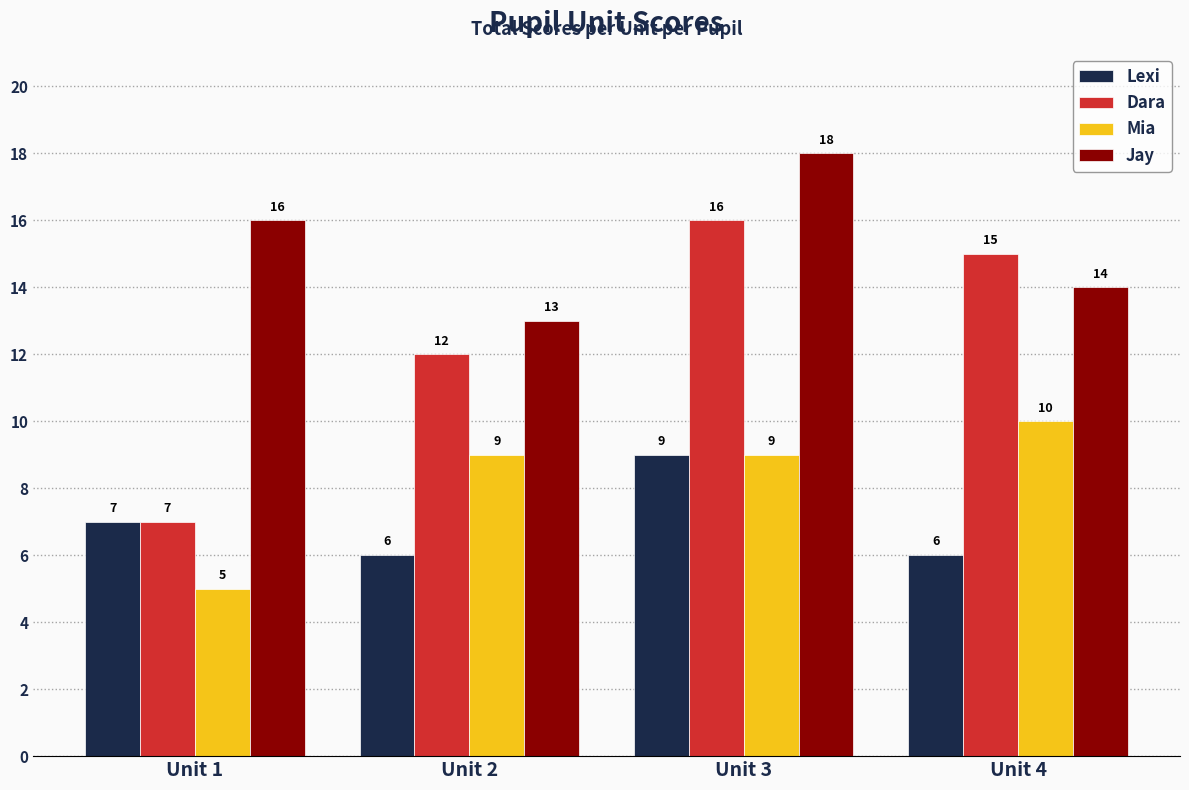

Reading left to right, list all the values displayed in this chart.

Lexi: 7	6	9	6
Dara: 7	12	16	15
Mia: 5	9	9	10
Jay: 16	13	18	14